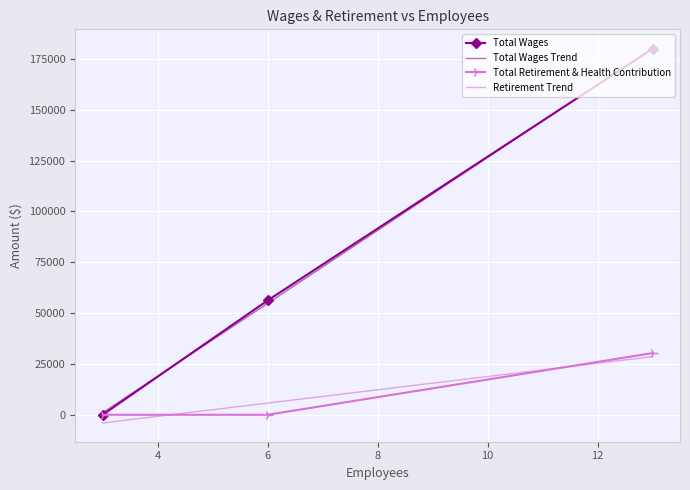

What is the maximum value shown in the chart?

180329.5